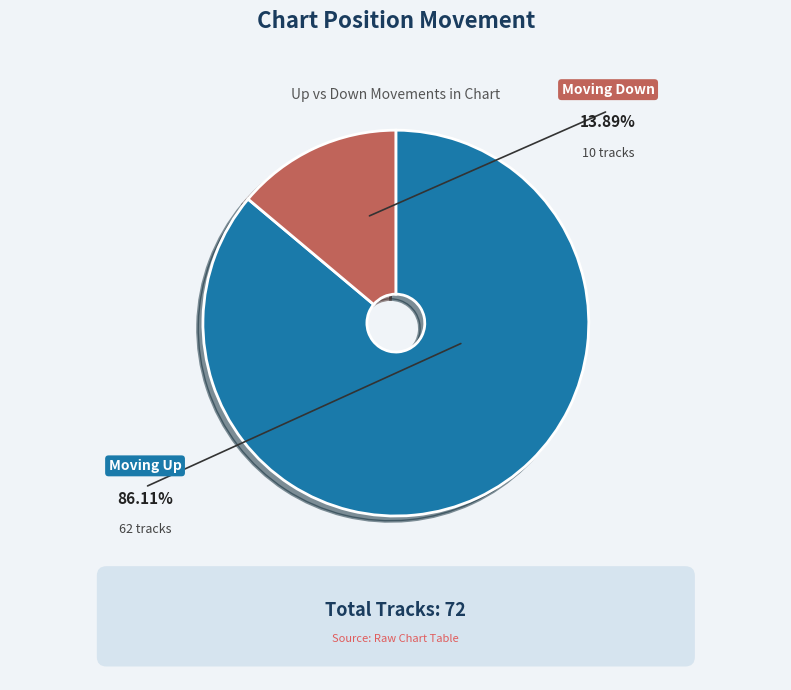

Rank the categories by value from lowest to highest.

down, up